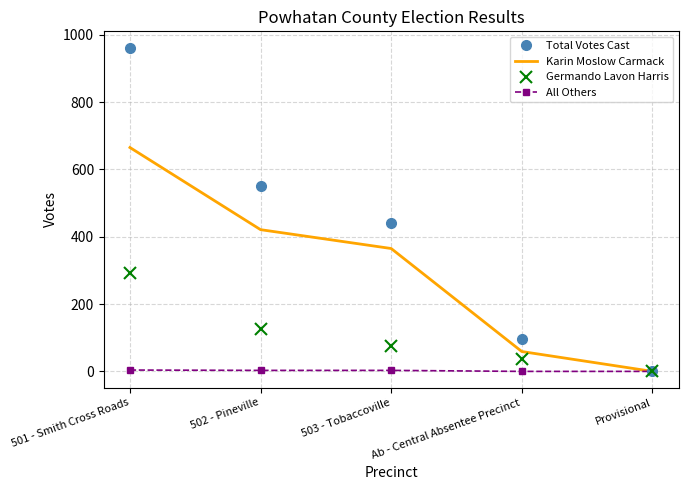

What is the maximum value shown in the chart?

962